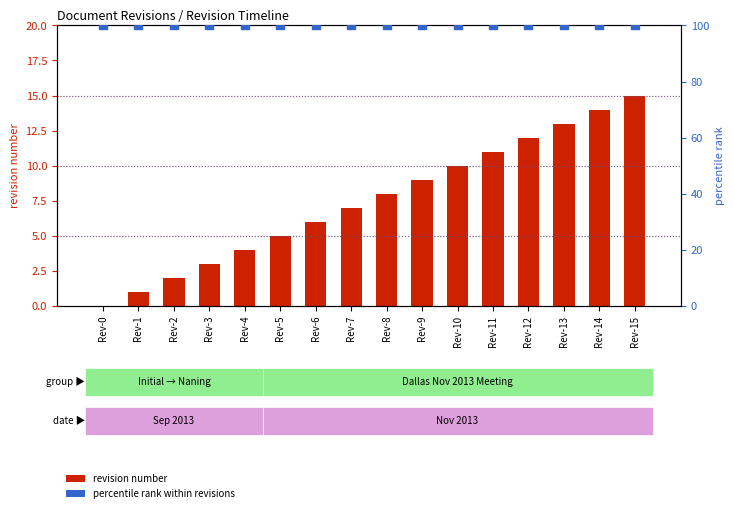

What are all the series names shown in the legend?

revision number, percentile rank within revisions